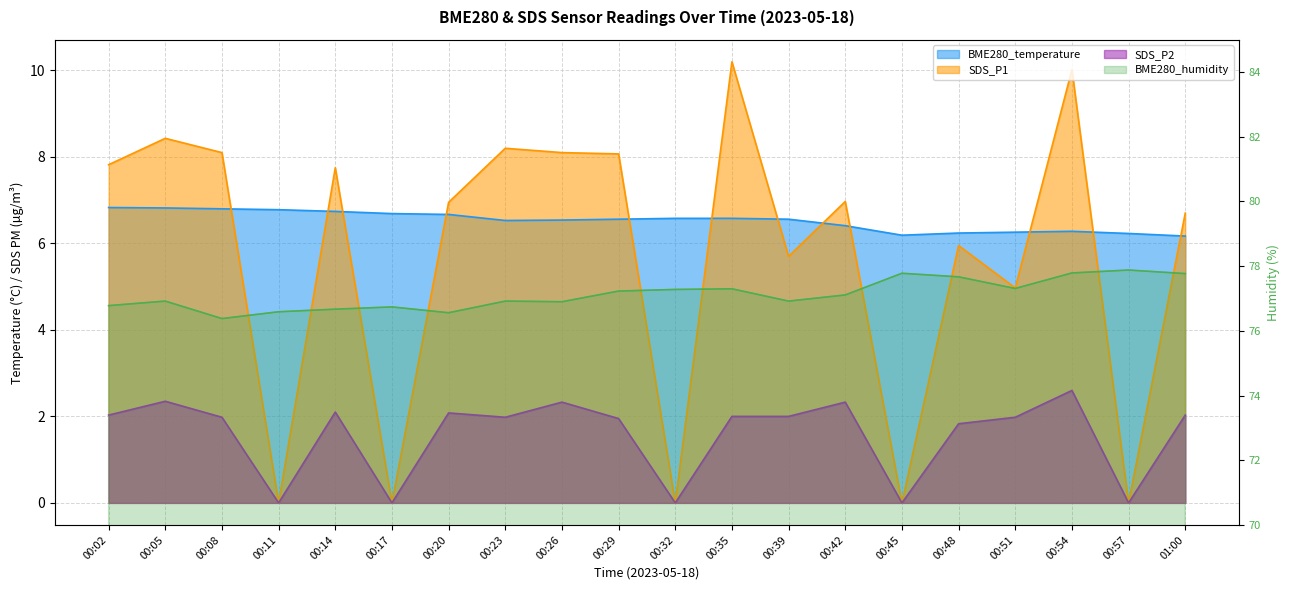

Is it true that BME280_temperature equals 6.2 at 00:57?

True